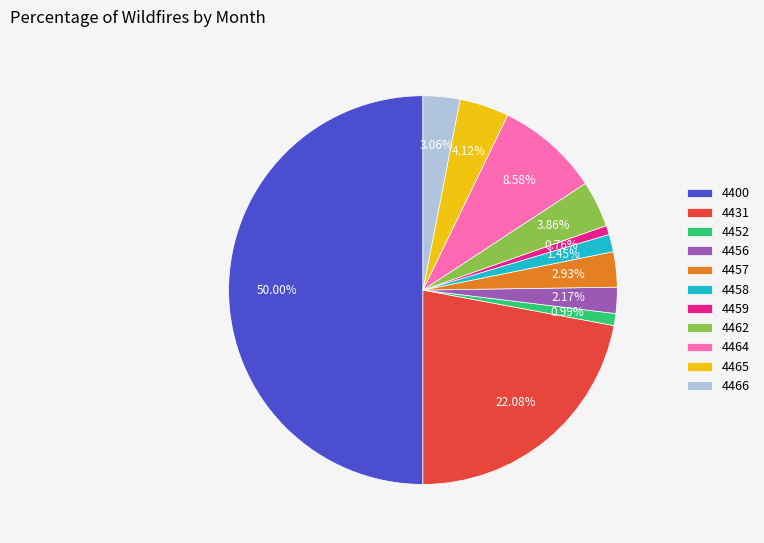

Does 4458 represent more than half of the total?

No